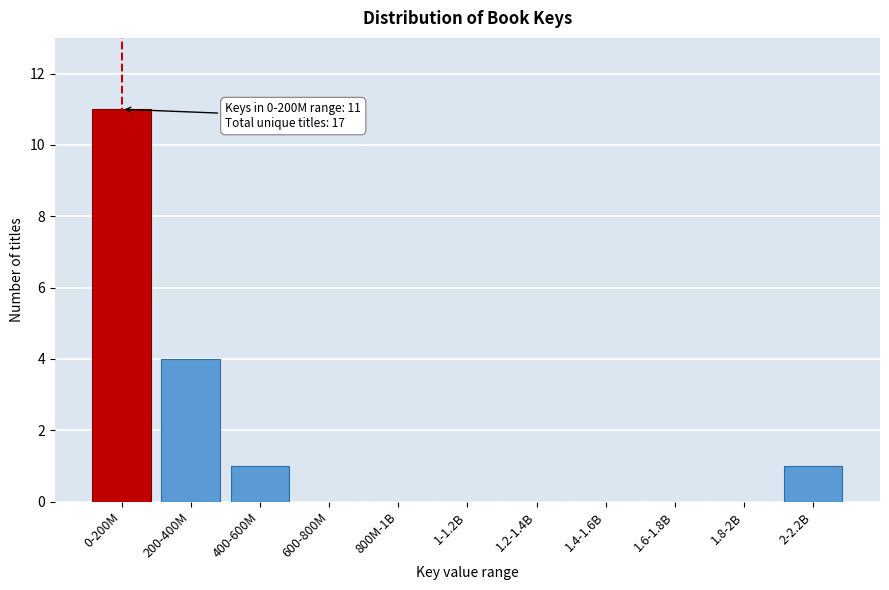

Reading right to left, transcribe all the data shown in this chart.

2-2.2B=1	1.8-2B=0	1.6-1.8B=0	1.4-1.6B=0	1.2-1.4B=0	1-1.2B=0	800M-1B=0	600-800M=0	400-600M=1	200-400M=4	0-200M=11